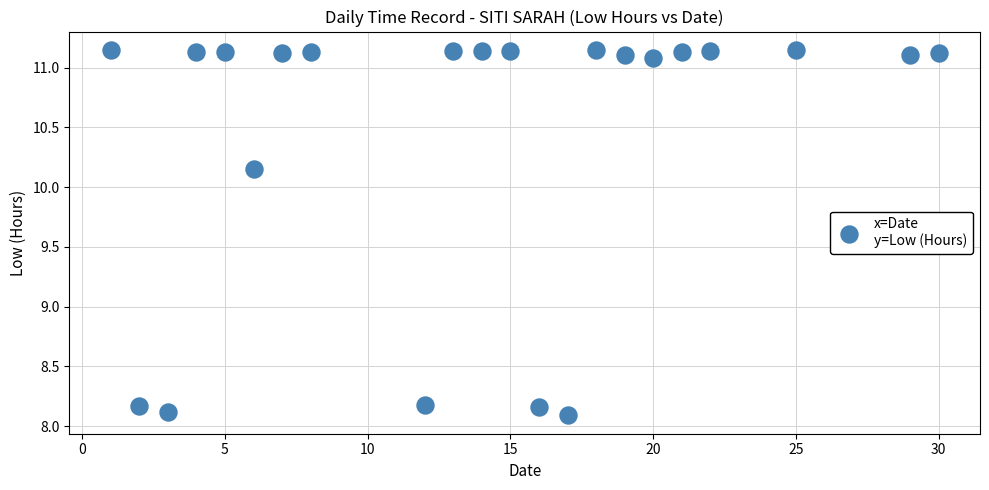

What is the range of X values (max minus min)?

29.0